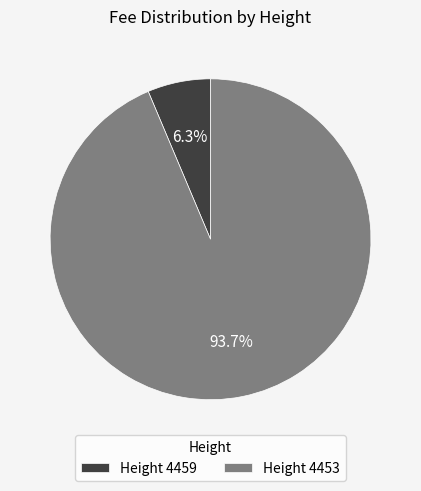

How many segments does this pie chart have?

2